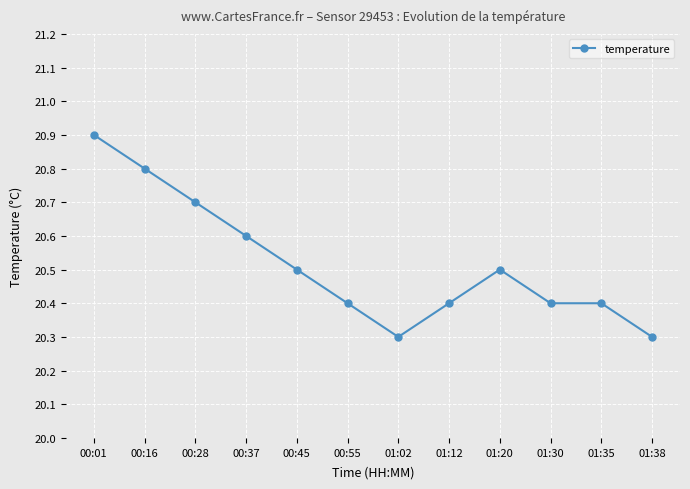

Is this an area chart (filled region under the line)?

No